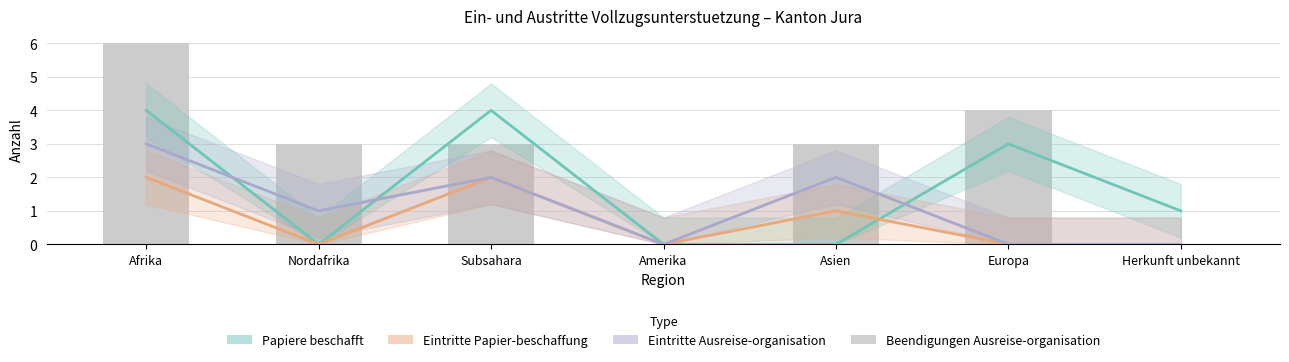

What are all the series names shown in the legend?

Papiere beschafft, Eintritte Papier-beschaffung, Eintritte Ausreise-organisation, Beendigungen Ausreise-organisation